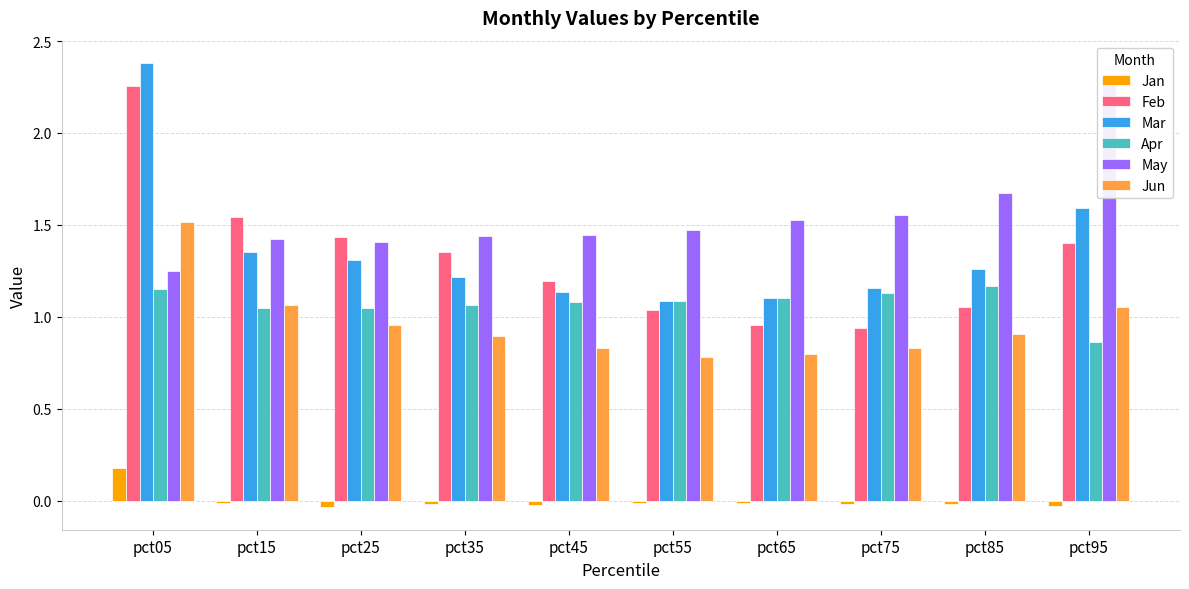

What is the highest value of the Feb series?

2.3